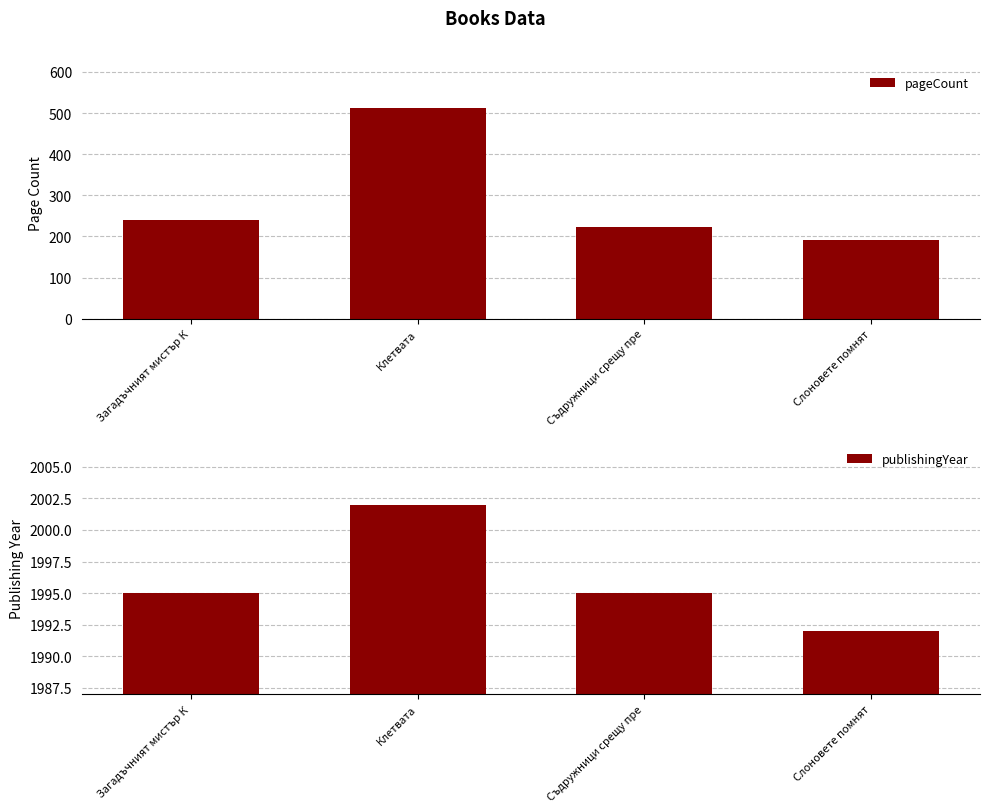

Rank the series by their average value, from highest to lowest.

publishingYear, pageCount